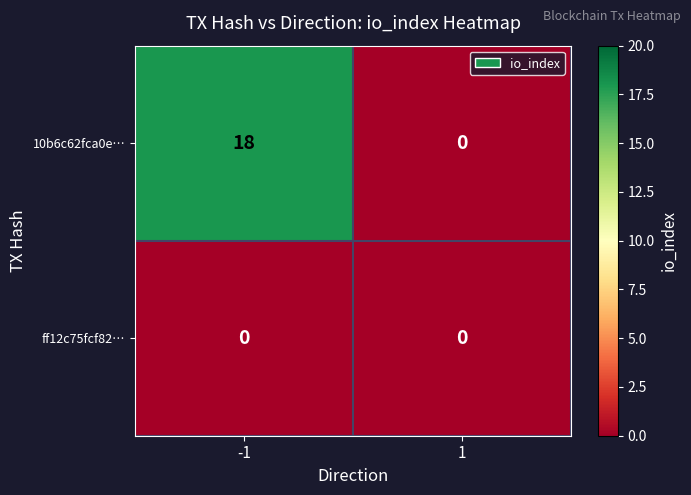

What is the difference between the 10b6c62fca0e… values at -1 and 1?

18